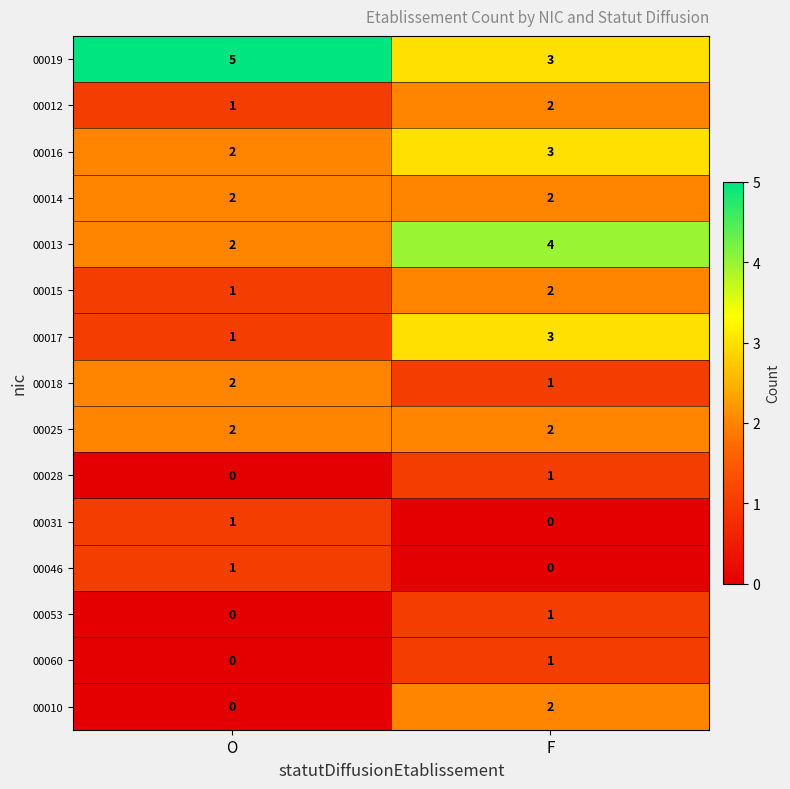

Rank the categories by 00019 value from highest to lowest.

O, F